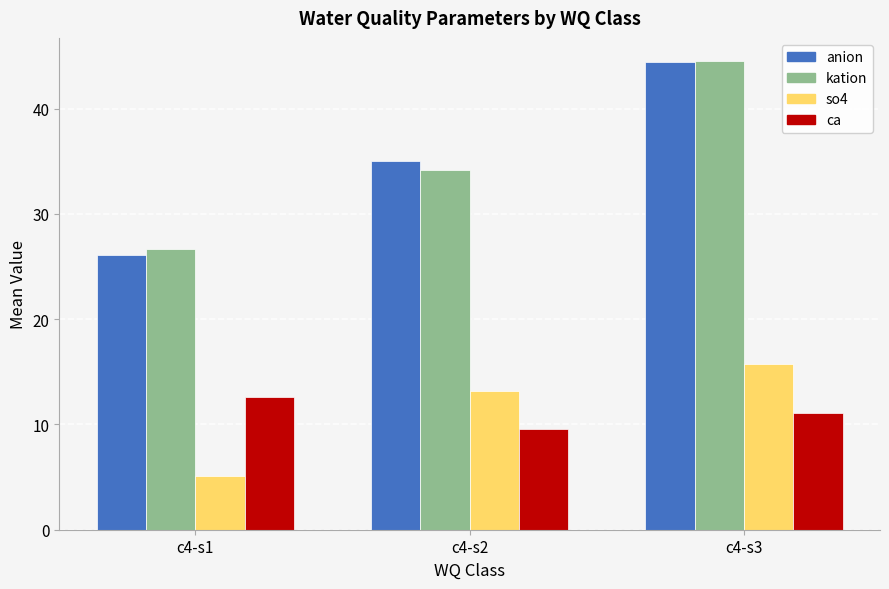

What is the maximum value for anion?

44.4